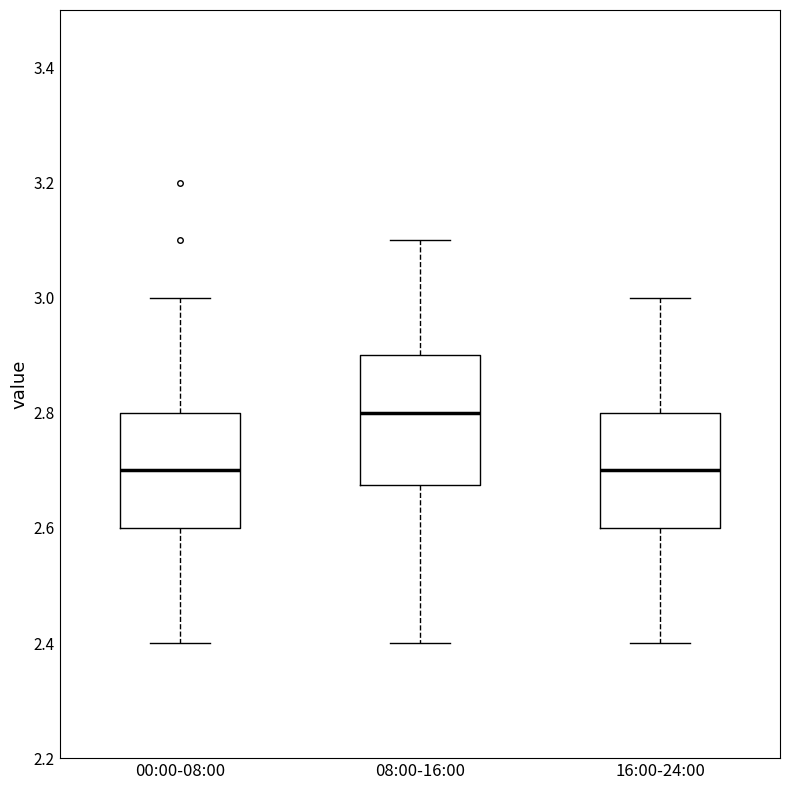

Reading left to right, read every box against the y-axis: the position of its median line, the range the box covers, and the ends of its whiskers. The values are not printed on the chart, so give them approximately, as read against the axis.

00:00-08:00: median 2.70, box 2.60 to 2.80, whiskers 2.40 to 3.00
08:00-16:00: median 2.80, box 2.68 to 2.90, whiskers 2.40 to 3.10
16:00-24:00: median 2.70, box 2.60 to 2.80, whiskers 2.40 to 3.00